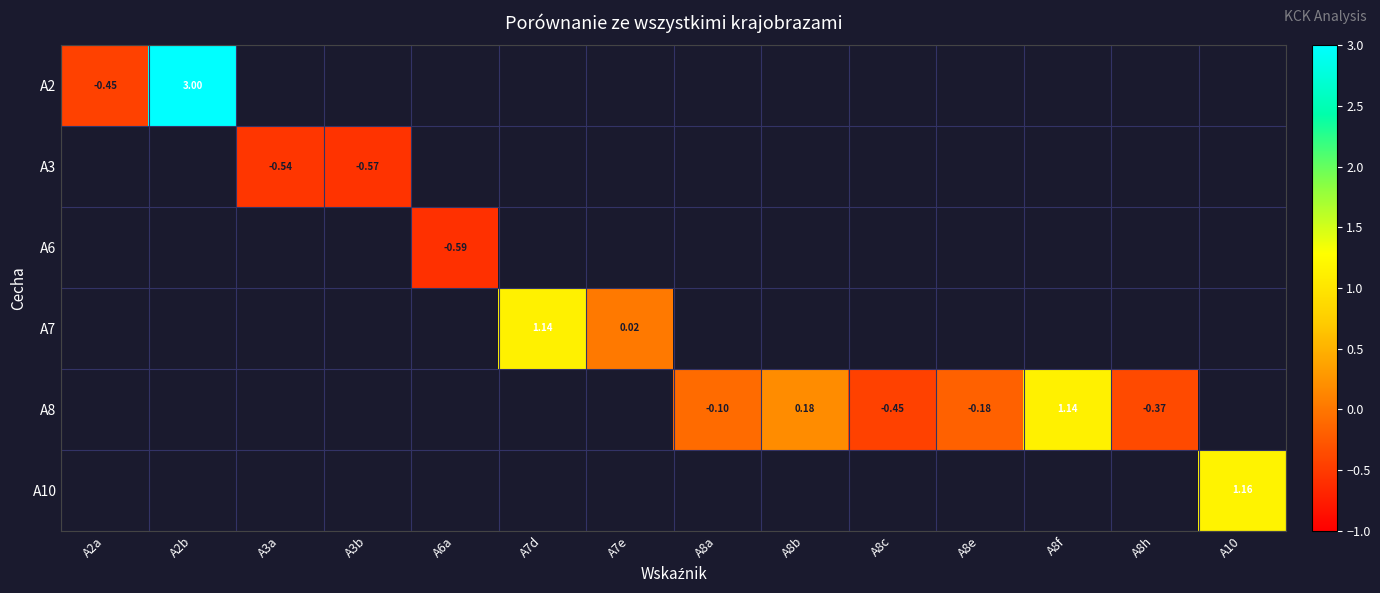

Between A8a and A7e, which is larger?

A7e